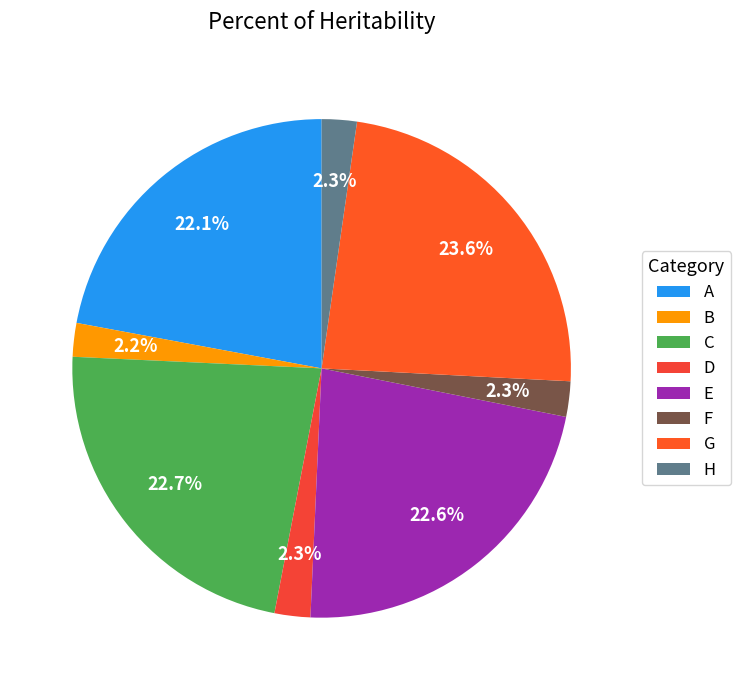

To the nearest percent, what portion does D represent?

2%